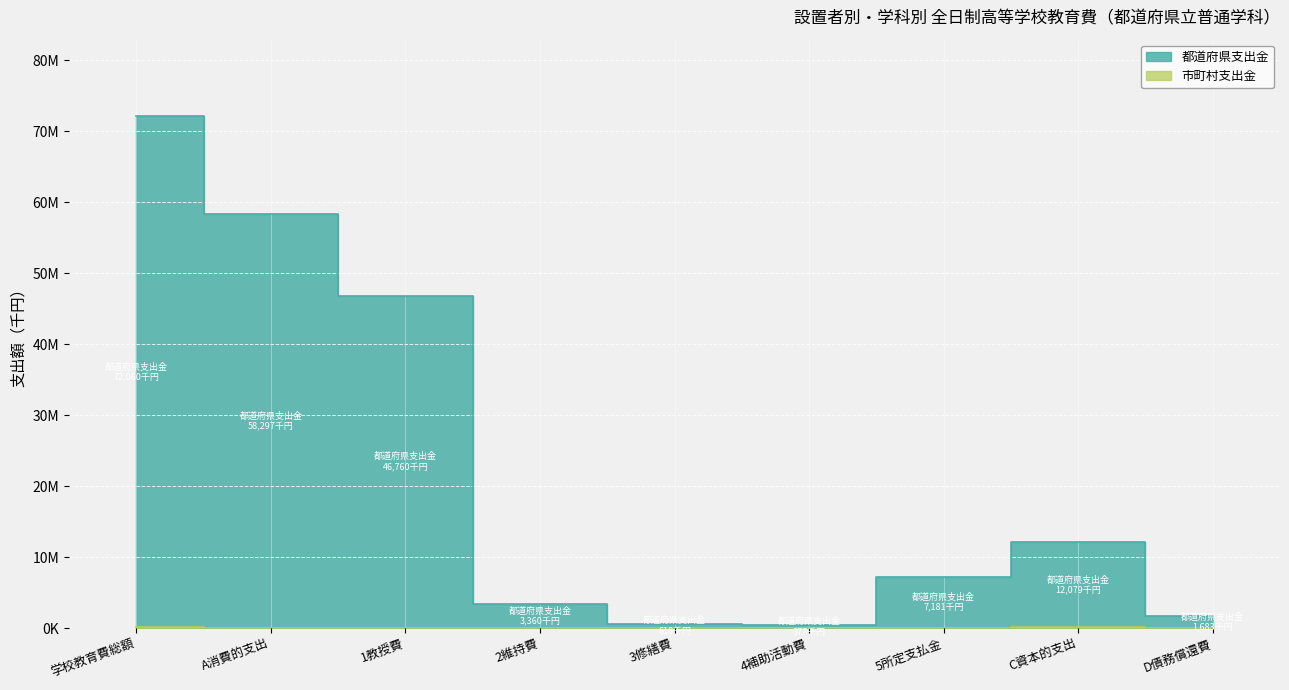

Which series has the largest total across all categories?

都道府県支出金